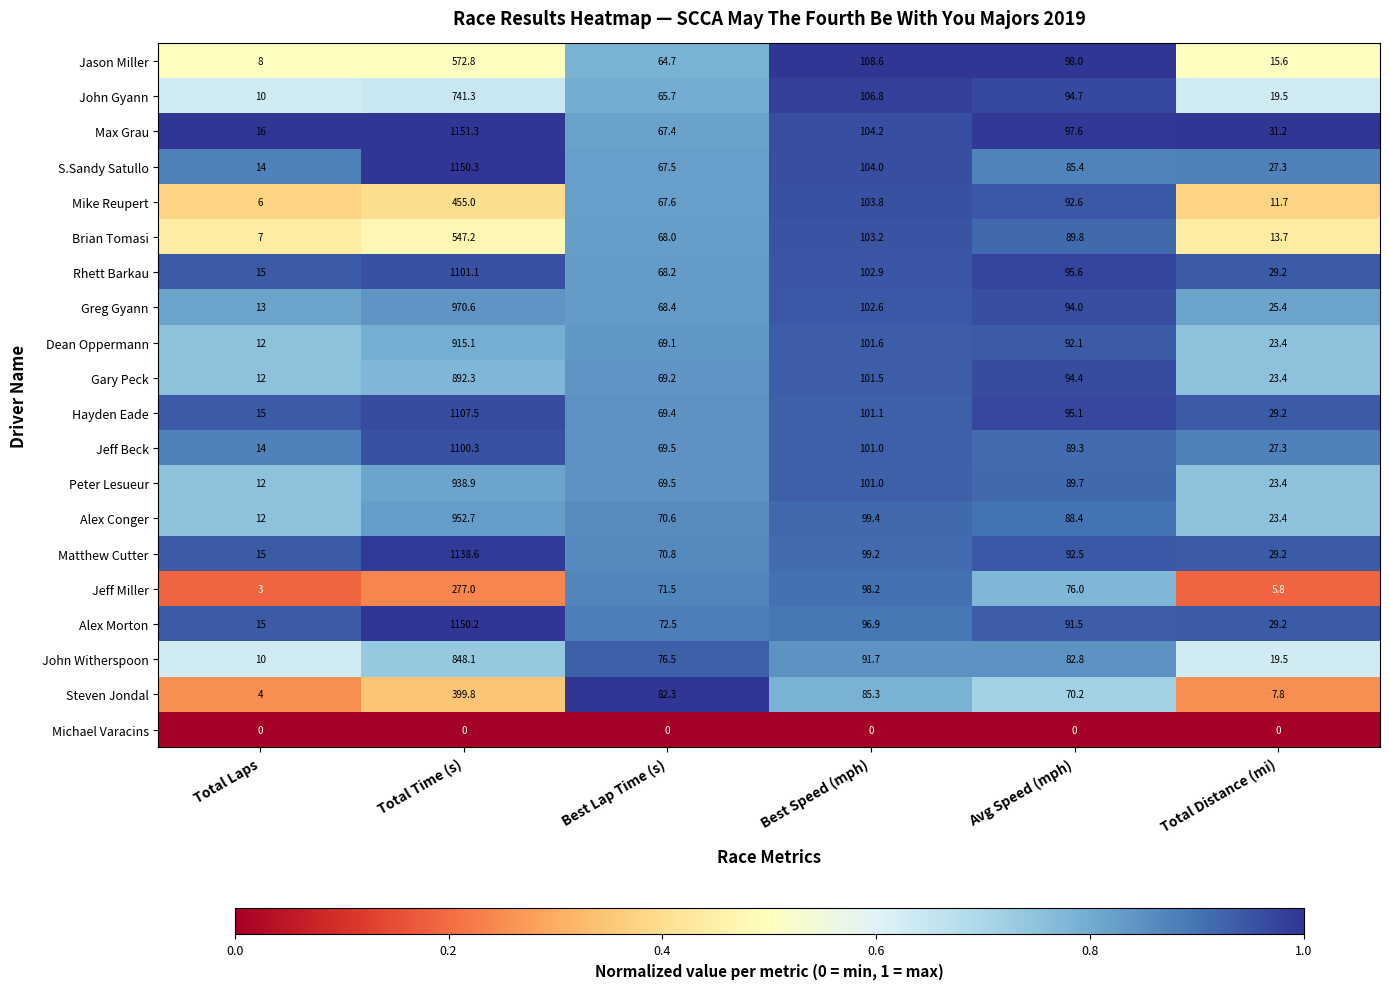

Which label corresponds to the largest value in the chart?

Total Time (s)